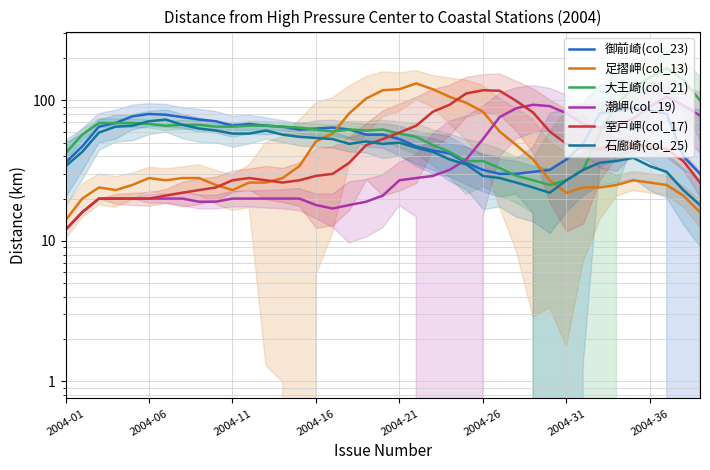

What is the value of the 大王崎(col_21) point at the 28th from the left?

29